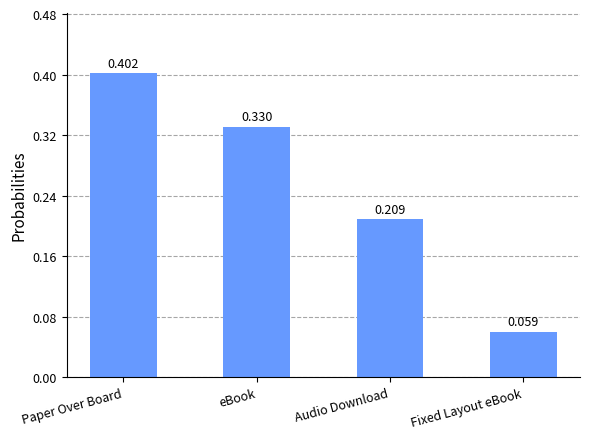

What is the label of the 1st bar from the right?

Fixed Layout eBook